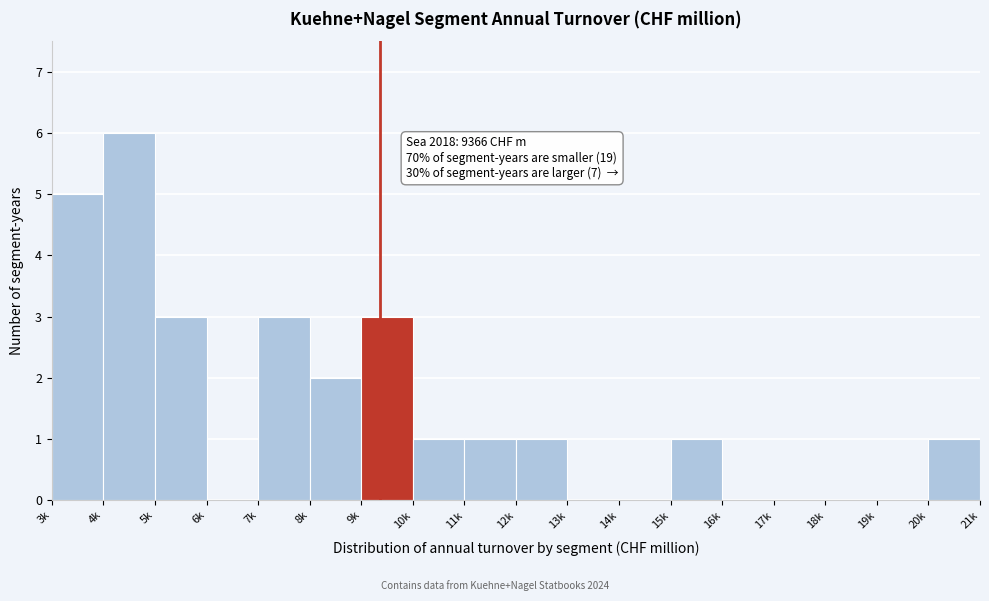

Reading left to right, what are all the values shown in this chart?

3k=5	4k=6	5k=3	6k=0	7k=3	8k=2	9k=3	10k=1	11k=1	12k=1	13k=0	14k=0	15k=1	16k=0	17k=0	18k=0	19k=0	20k=1